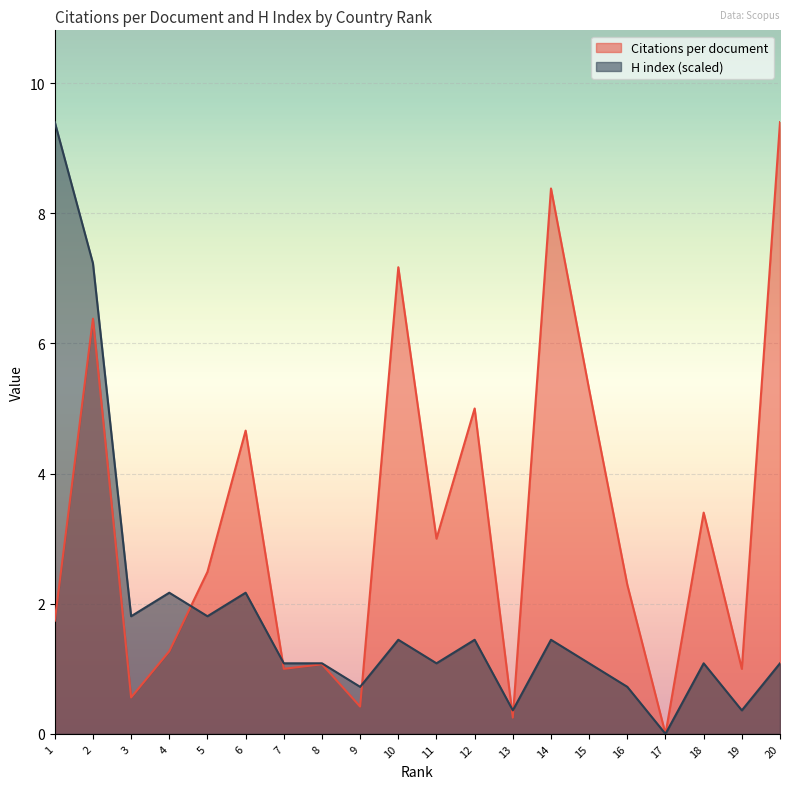

Which category has the highest value in the H index series?

1